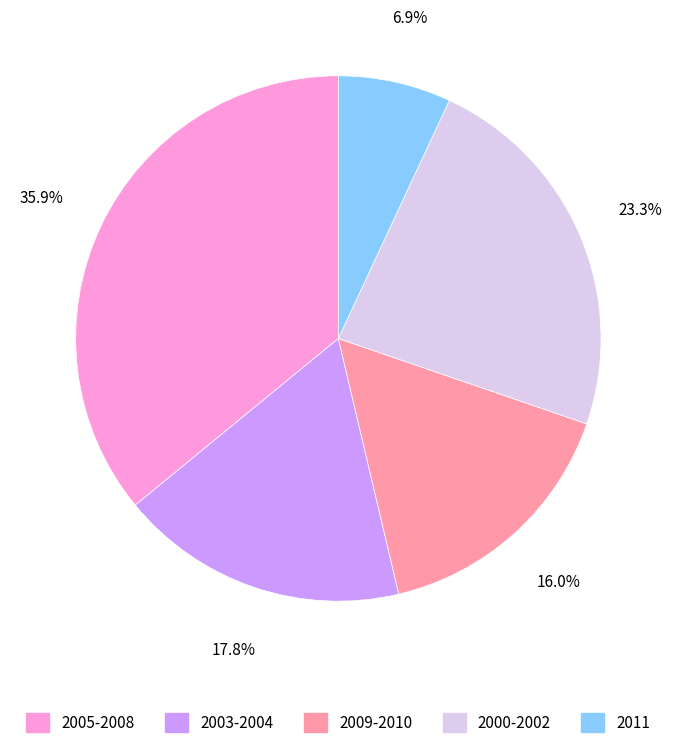

How many slices are in this pie chart?

5